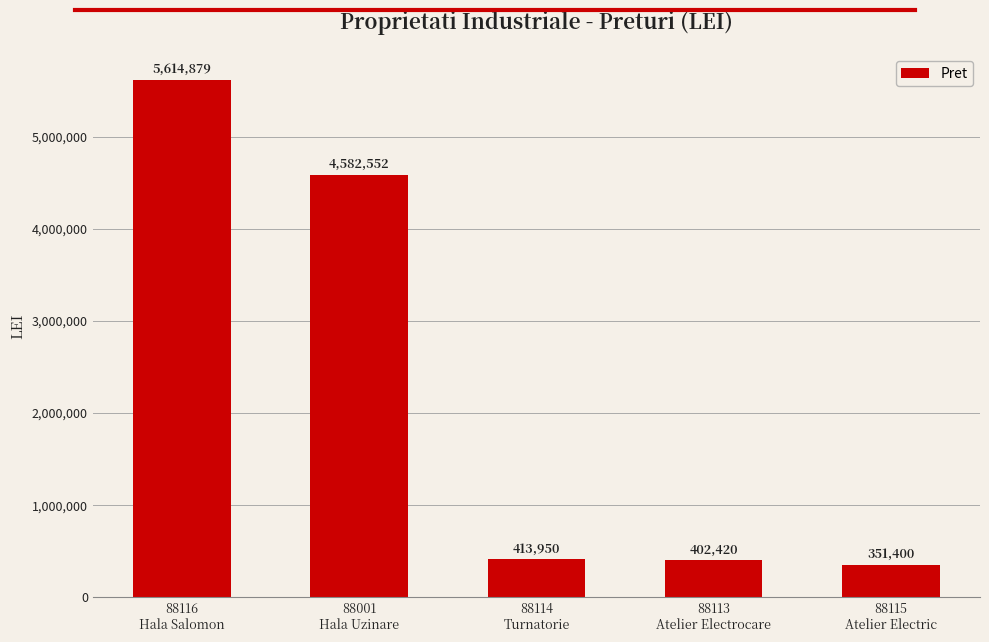

What is the label of the 1st bar from the left?

88116
Hala Salomon